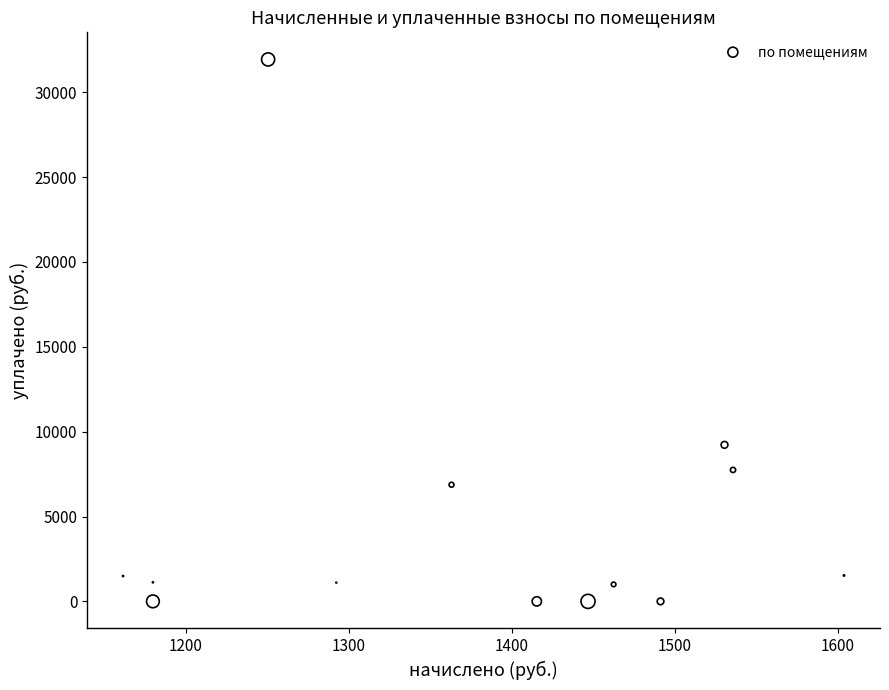

What is the range of X values (max minus min)?

442.1